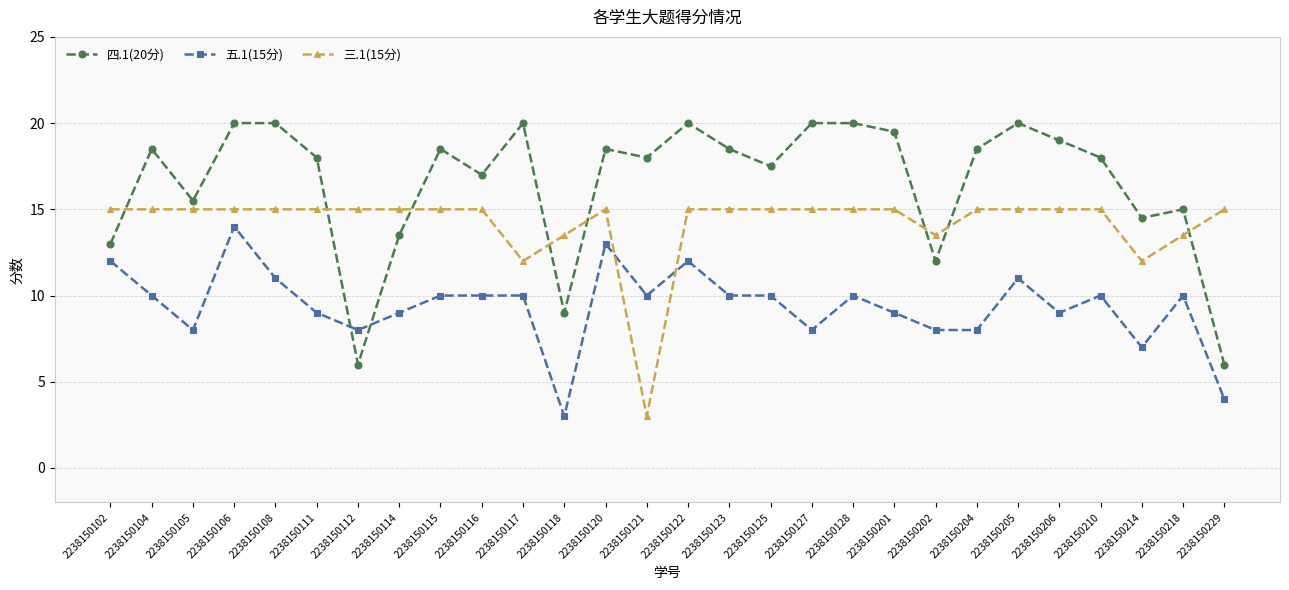

Is this an area chart (filled region under the line)?

No